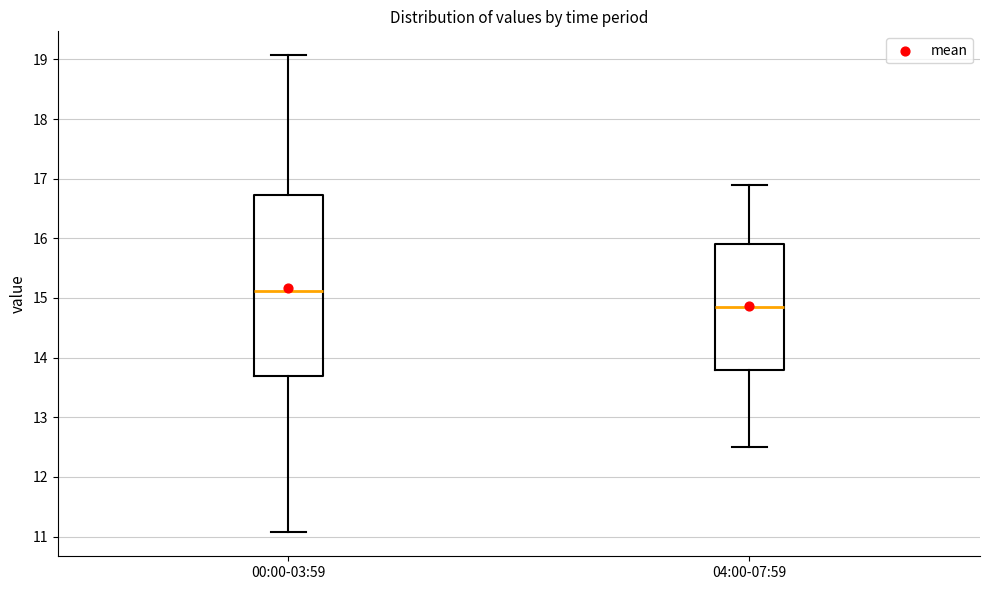

Comparing the boxes themselves (not the whiskers), which one is the tallest?

00:00-03:59